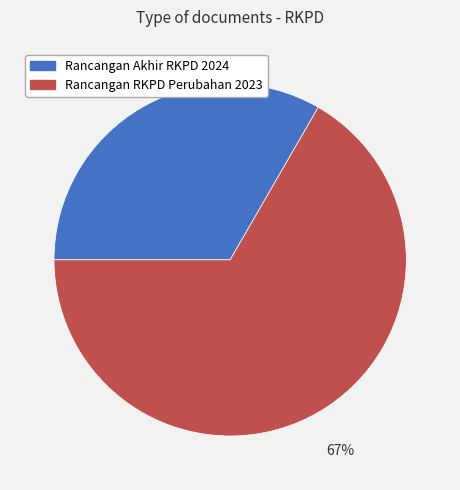

Do Rancangan Akhir RKPD 2024 and Rancangan RKPD Perubahan 2023 together represent more than half of the pie?

Yes